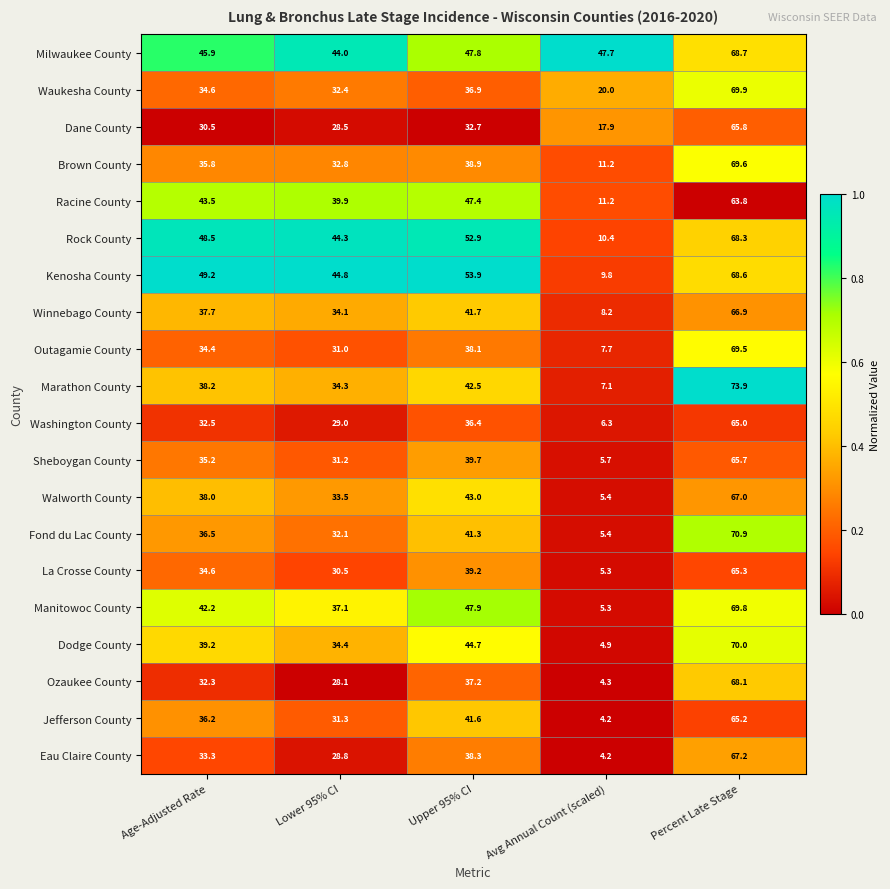

Which series has the largest total across all categories?

Milwaukee County